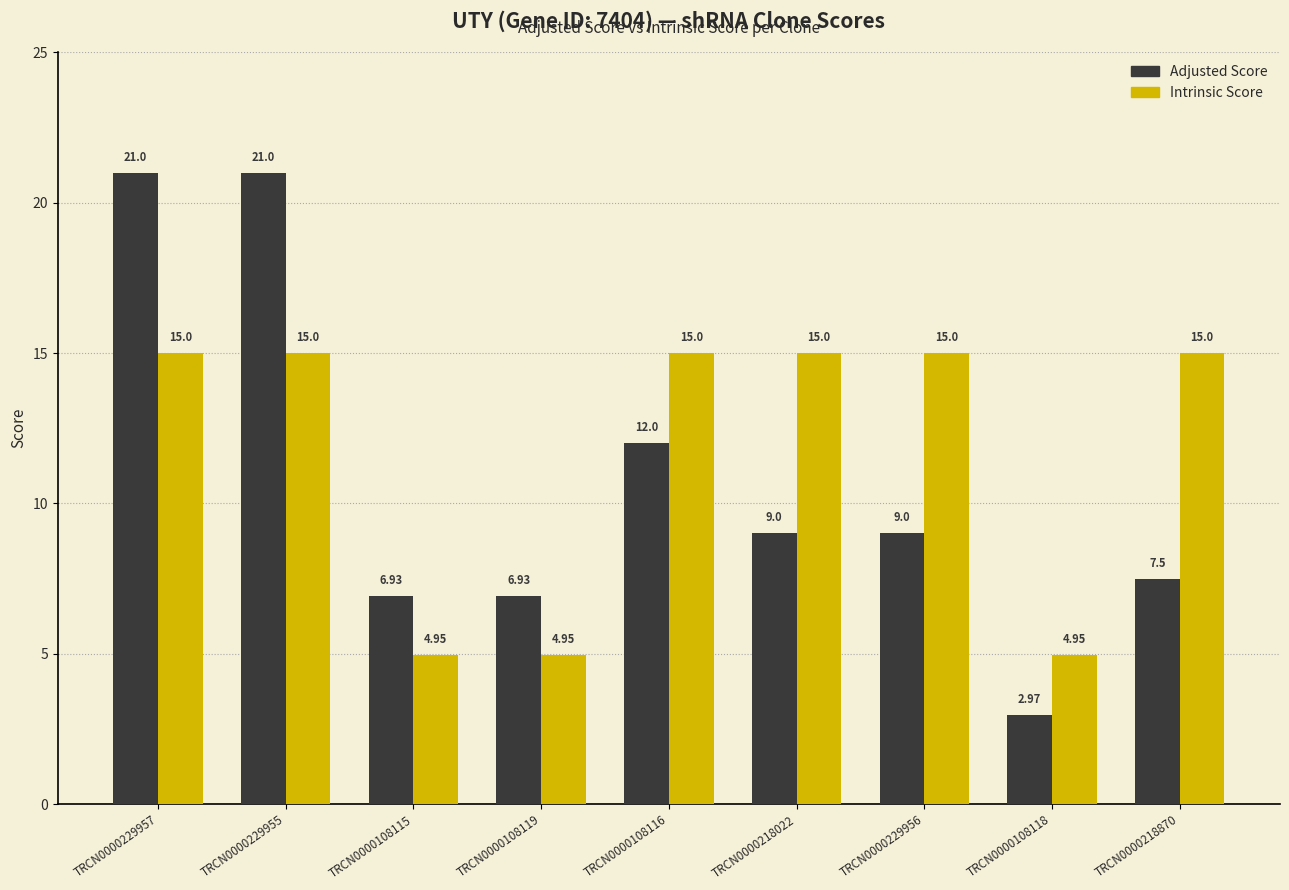

What is the difference between the maximum and second lowest values in the Adjusted Score series?

14.1